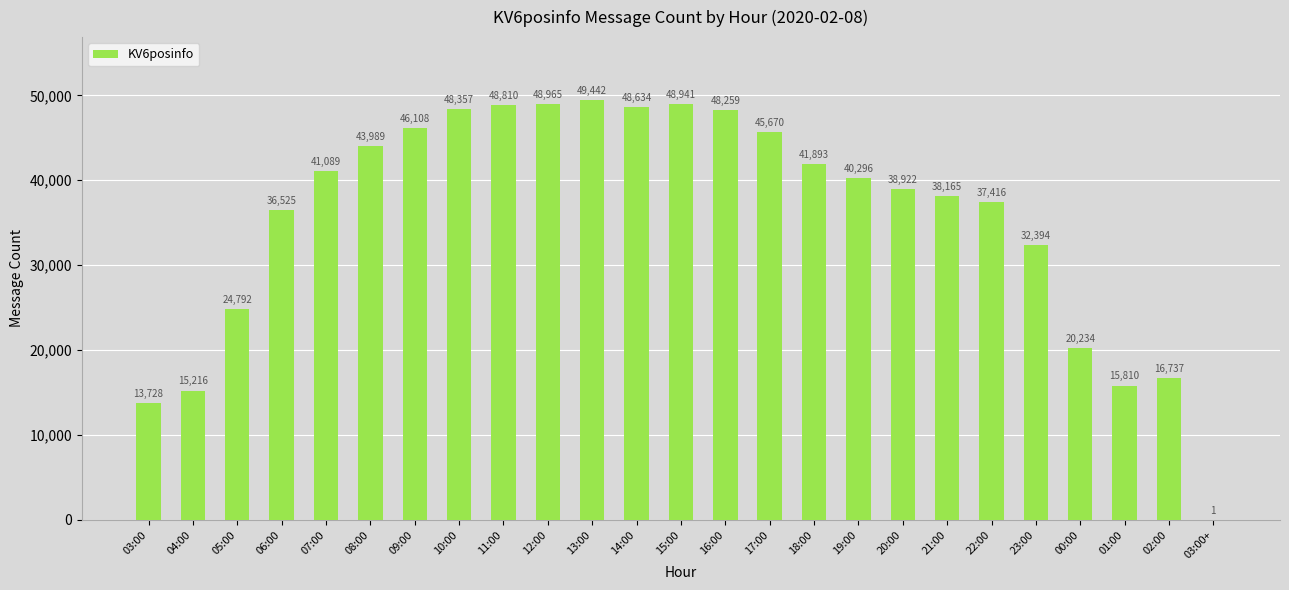

What is the sum of all values?

890393